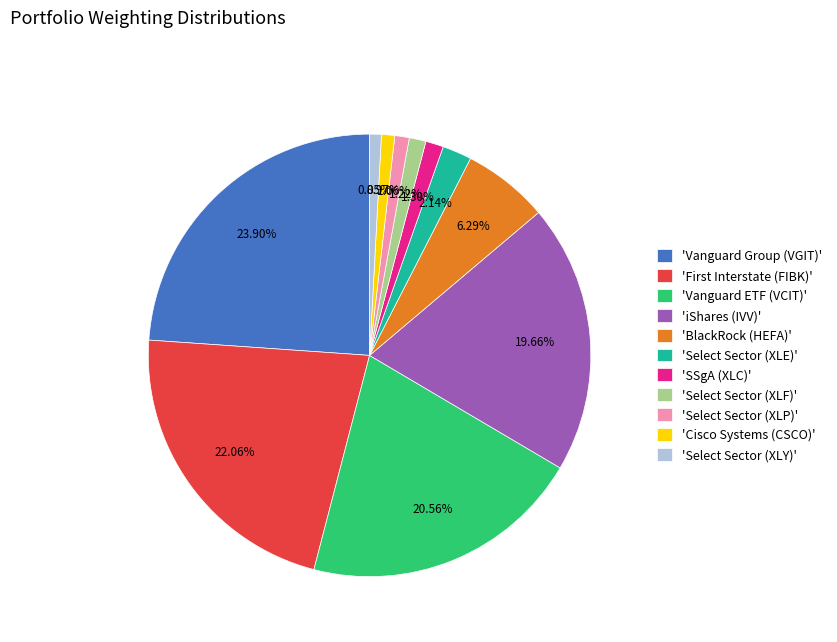

Which category has the biggest portion of the pie?

'Vanguard Group (VGIT)'